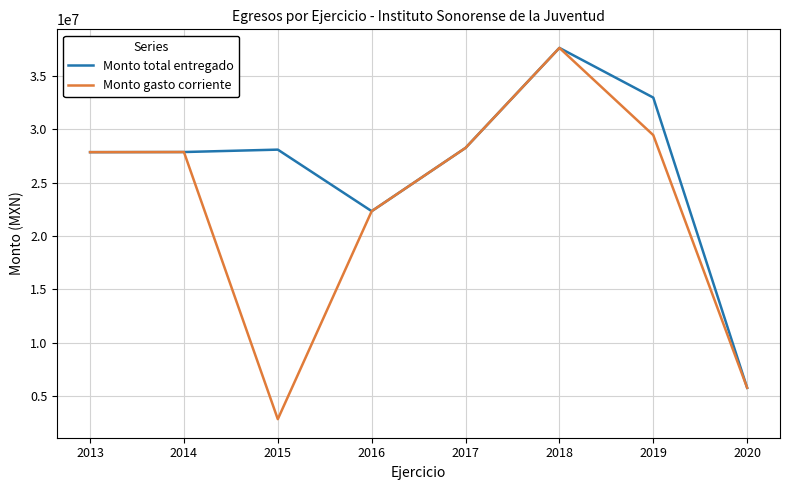

Rank the series at 2019 from highest to lowest value.

Monto total entregado, Monto gasto corriente